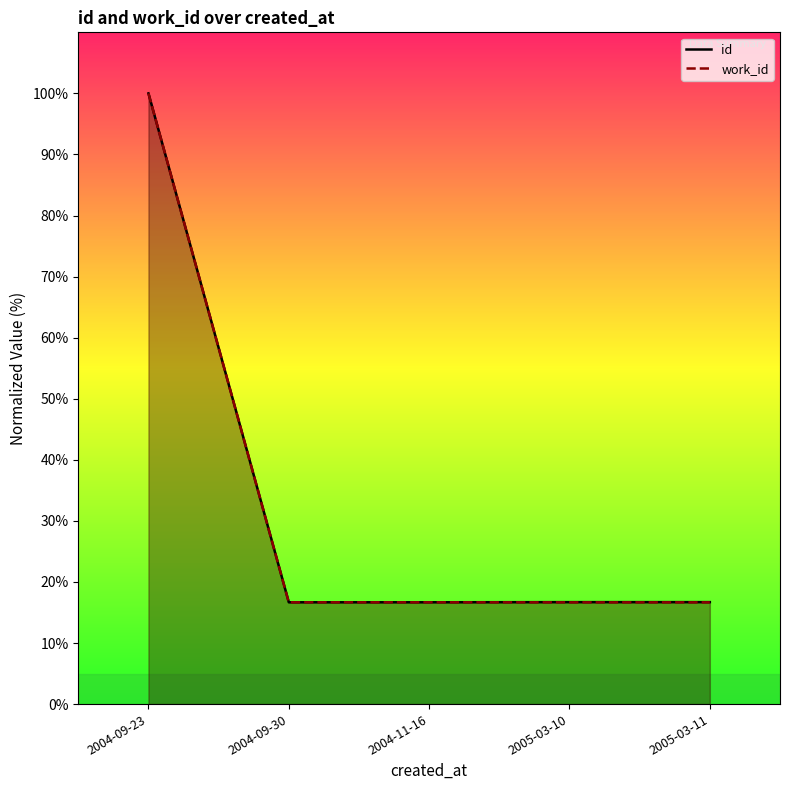

What is the difference between the maximum and second lowest values in the work_id series?

83.3